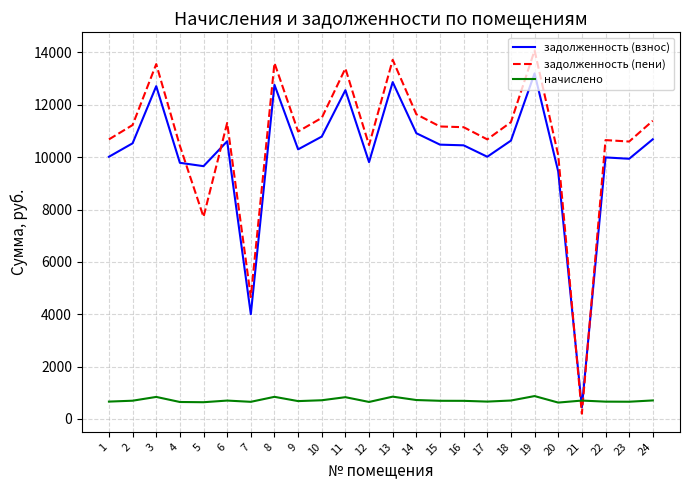

At which label is задолженность (пени) closest to 7138?

5